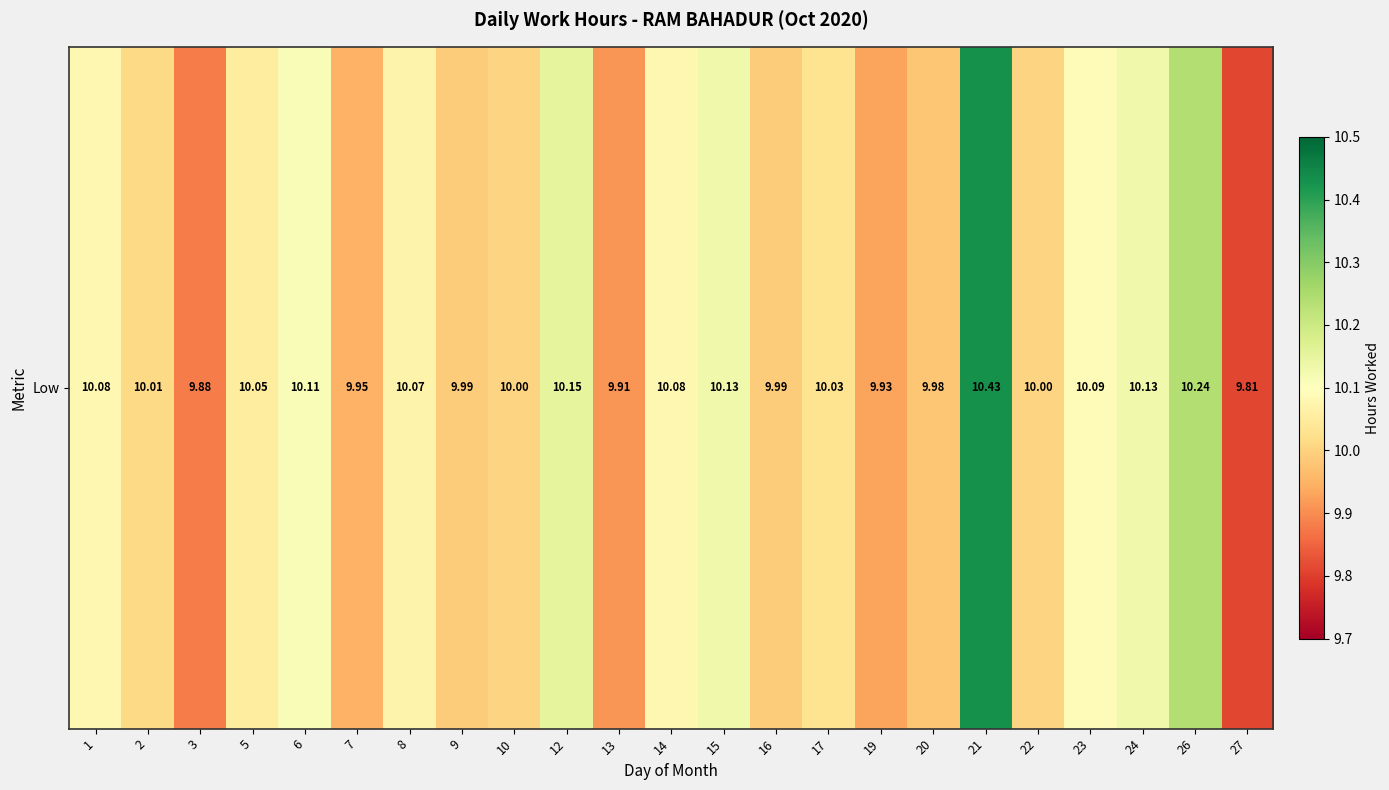

Where is the data nearest to the value 10?

10